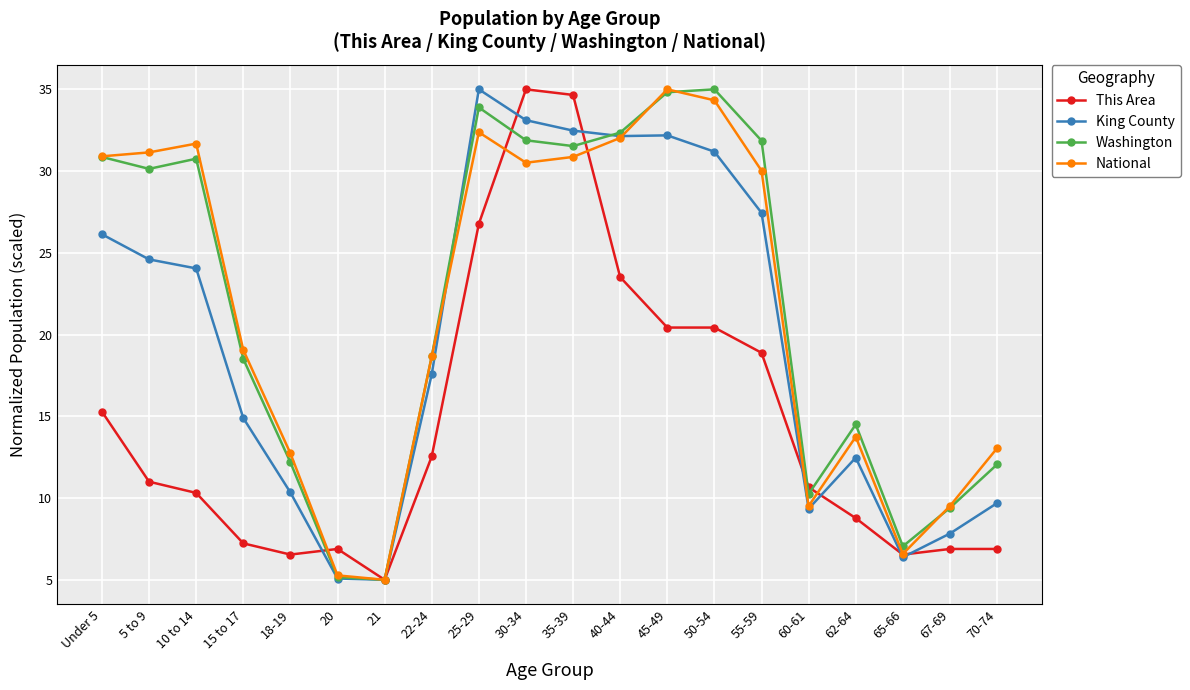

Is the value of King County at 45-49 greater than the value of This Area at 62-64?

Yes